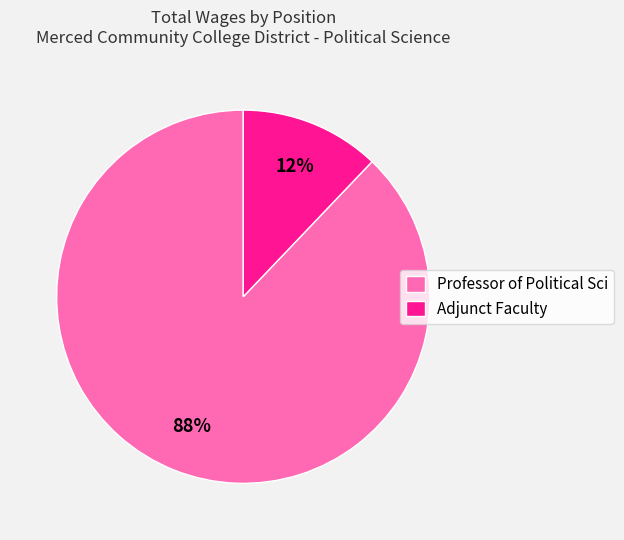

To the nearest percent, what is the average slice percentage?

50%